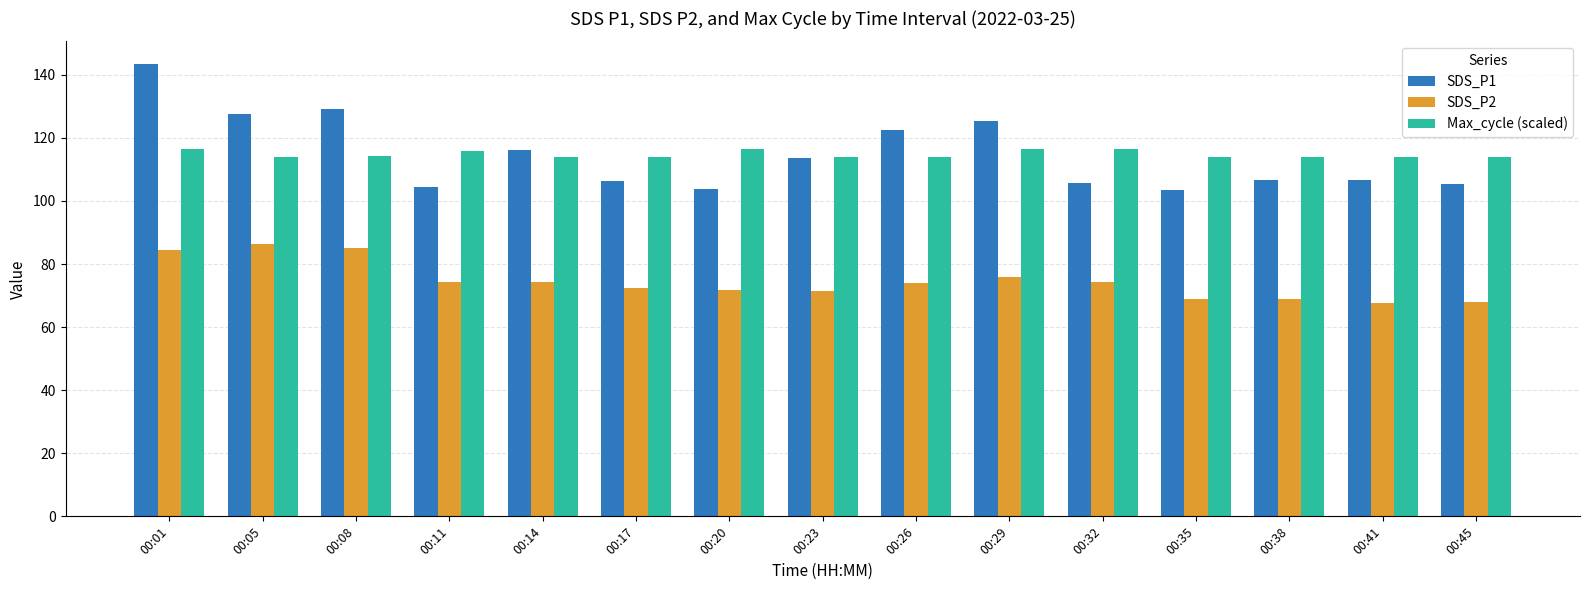

What is the value of the Max_cycle (scaled) bar at the 11th from the left?

116.6